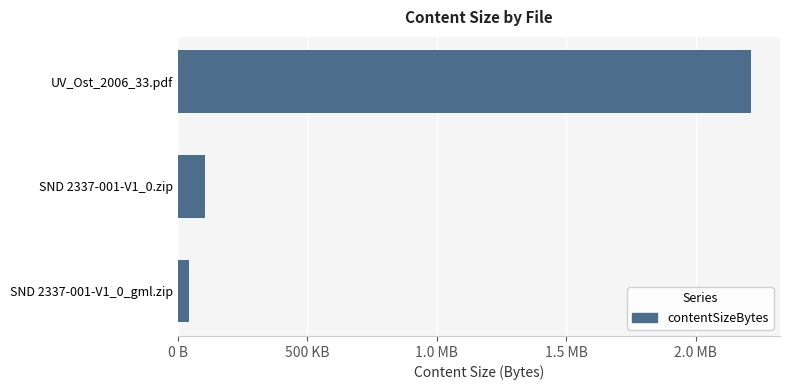

Are the bars horizontal?

Yes